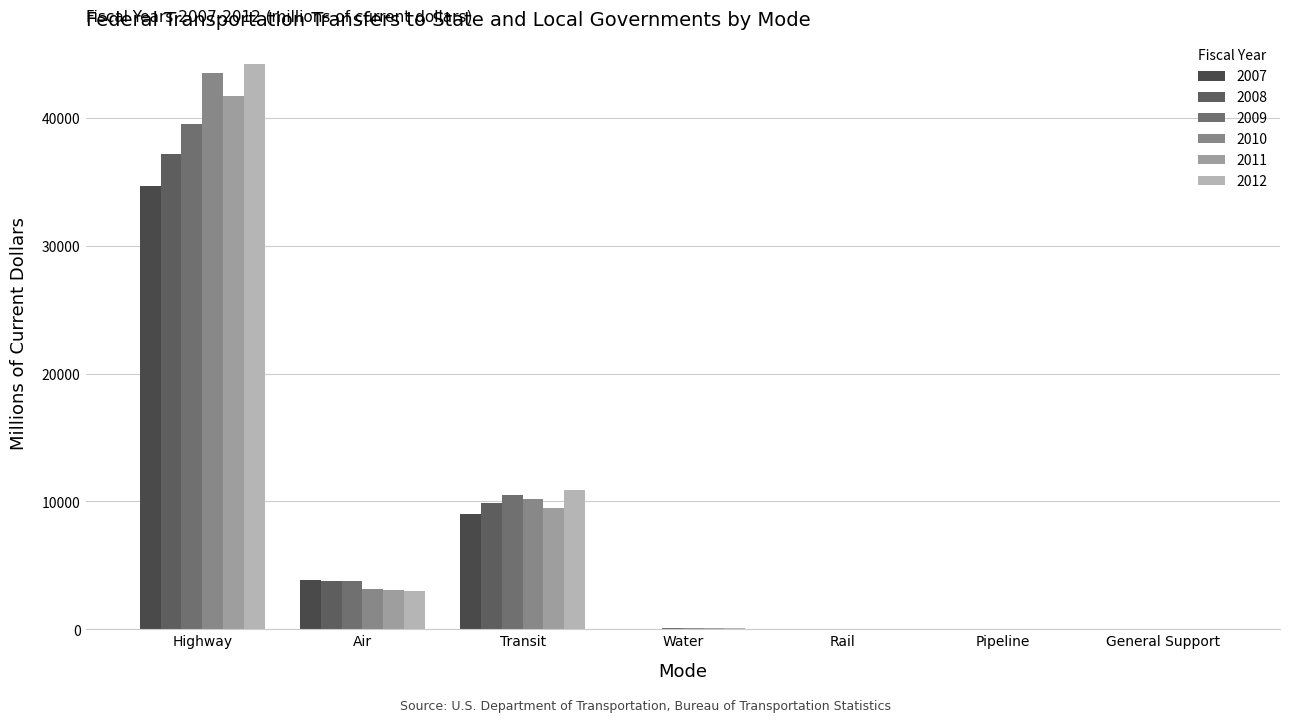

Are the bars grouped side by side (vs. stacked)?

Yes